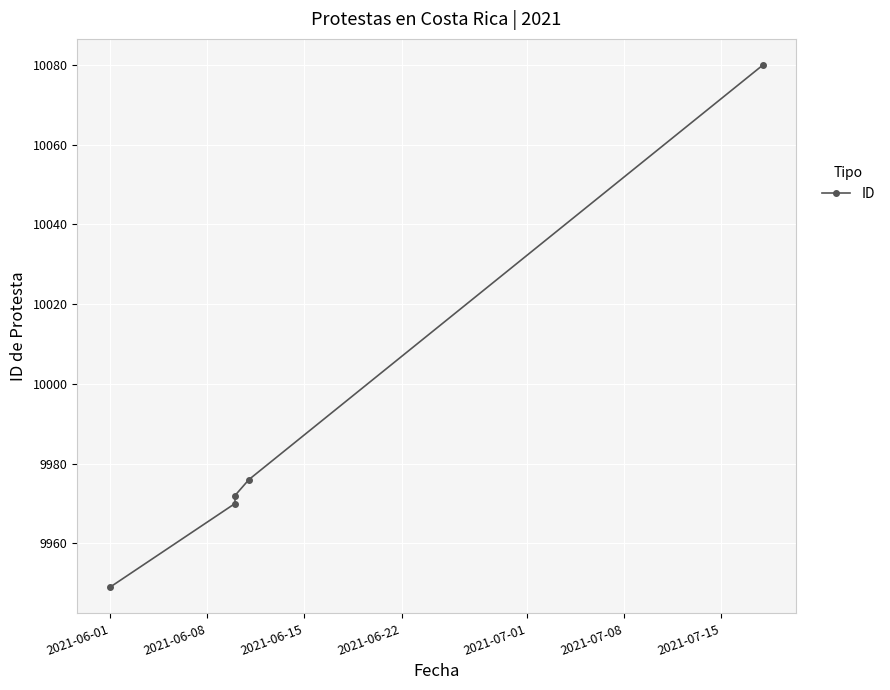

True or false: there are more than 2 points higher than both neighbors.

False